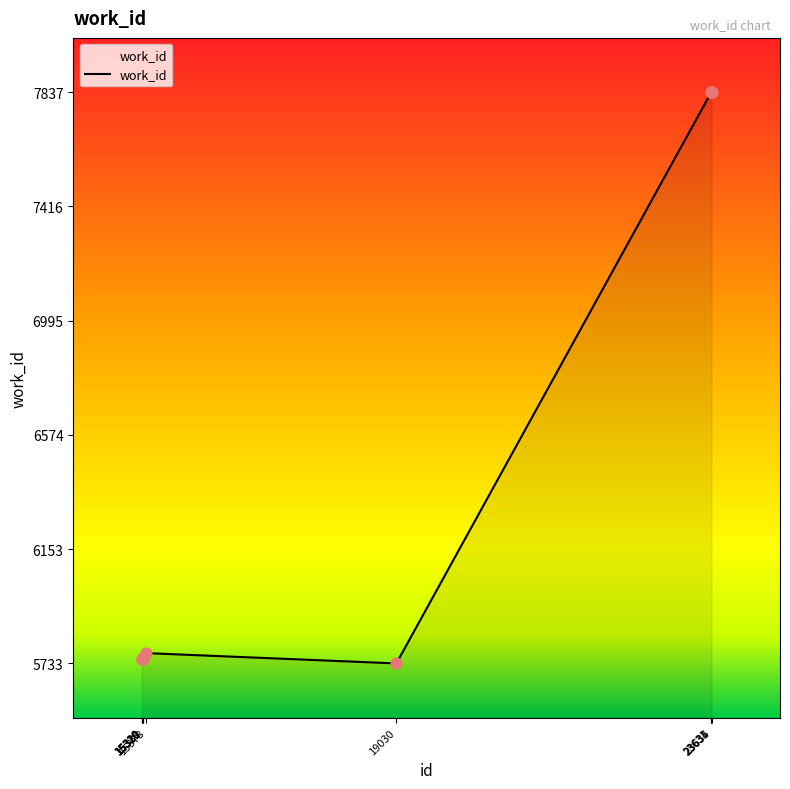

Between 23631 and 15324, which is larger?

23631